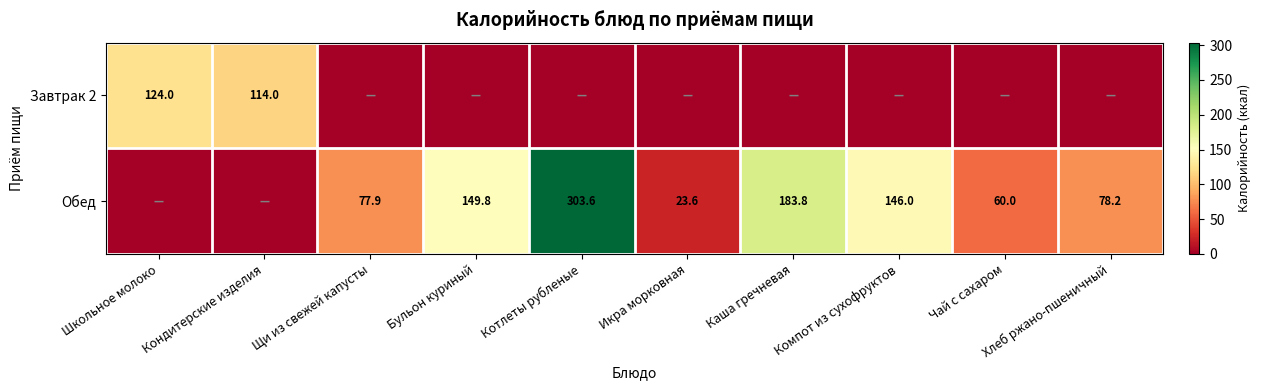

The value of Обед at Котлеты рубленые is 427.9. True or false?

False